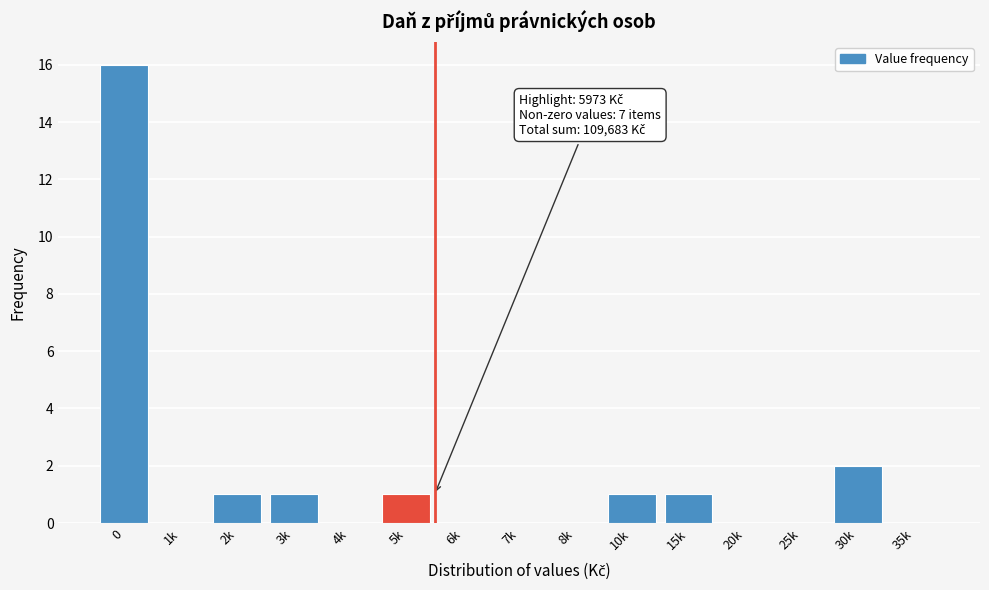

Reading right to left, transcribe all the data shown in this chart.

35k=0	30k=2	25k=0	20k=0	15k=1	10k=1	8k=0	7k=0	6k=0	5k=1	4k=0	3k=1	2k=1	1k=0	0=16